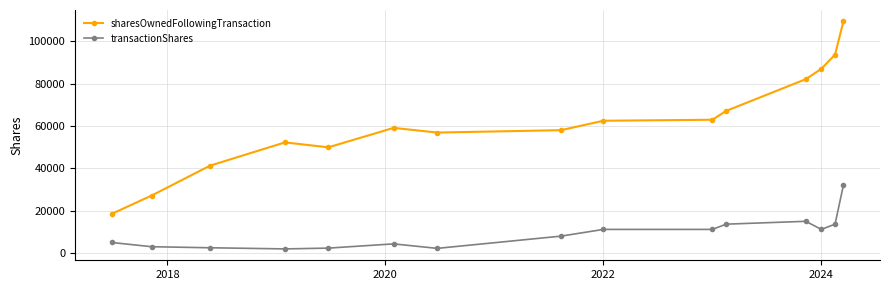

True or false: sharesOwnedFollowingTransaction and transactionShares intersect in this chart.

False